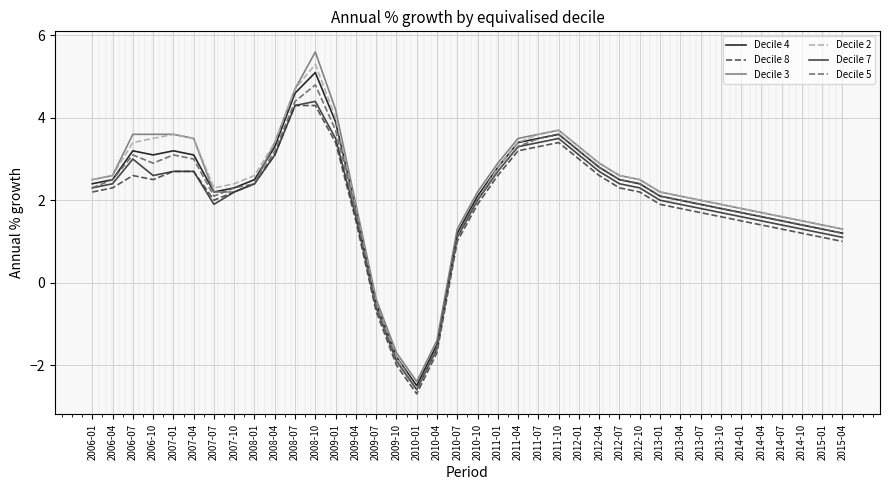

What is the approximate value of Decile 7 at 2006-04?

2.4